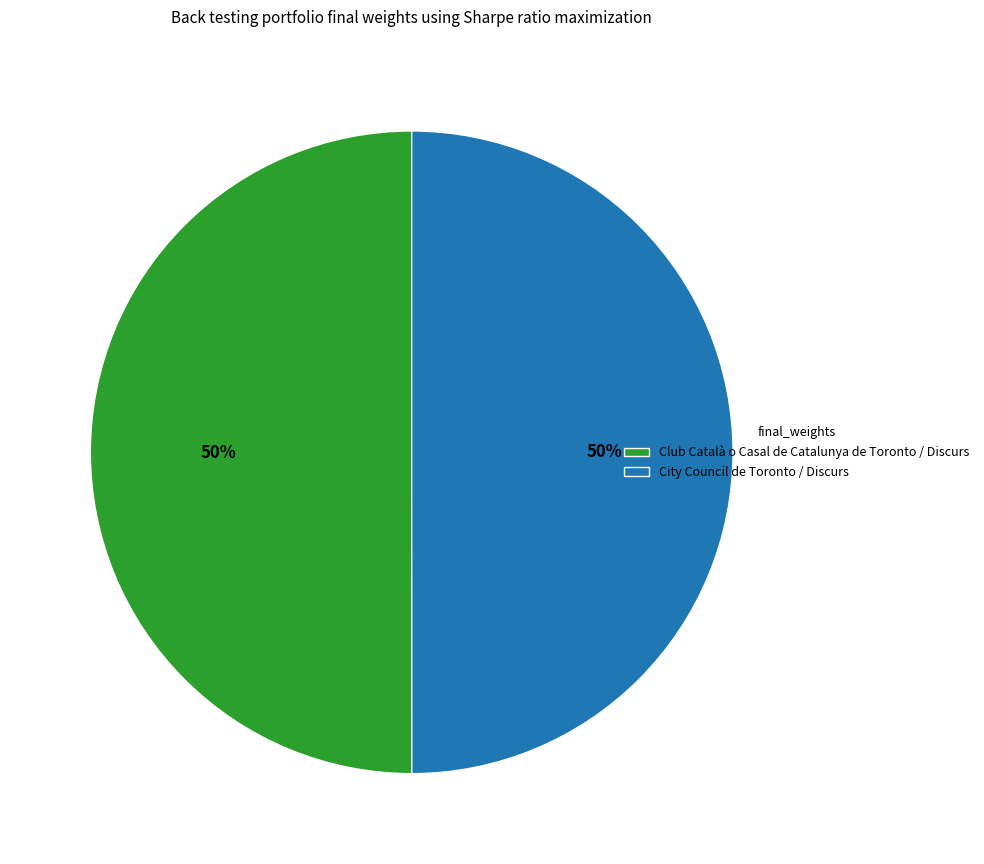

True or false: Club Català o Casal de Catalunya de Toronto / Discurs accounts for 36% of the total.

False